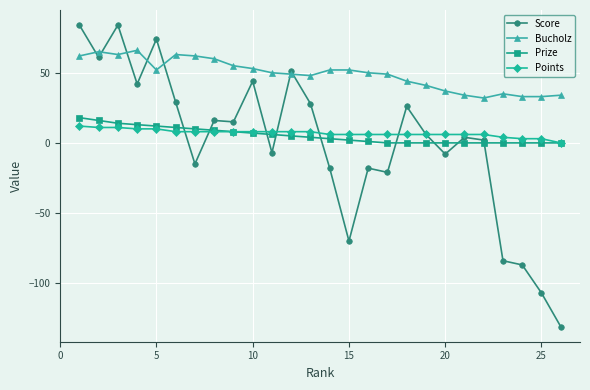

How many categories are shown in the chart?

26